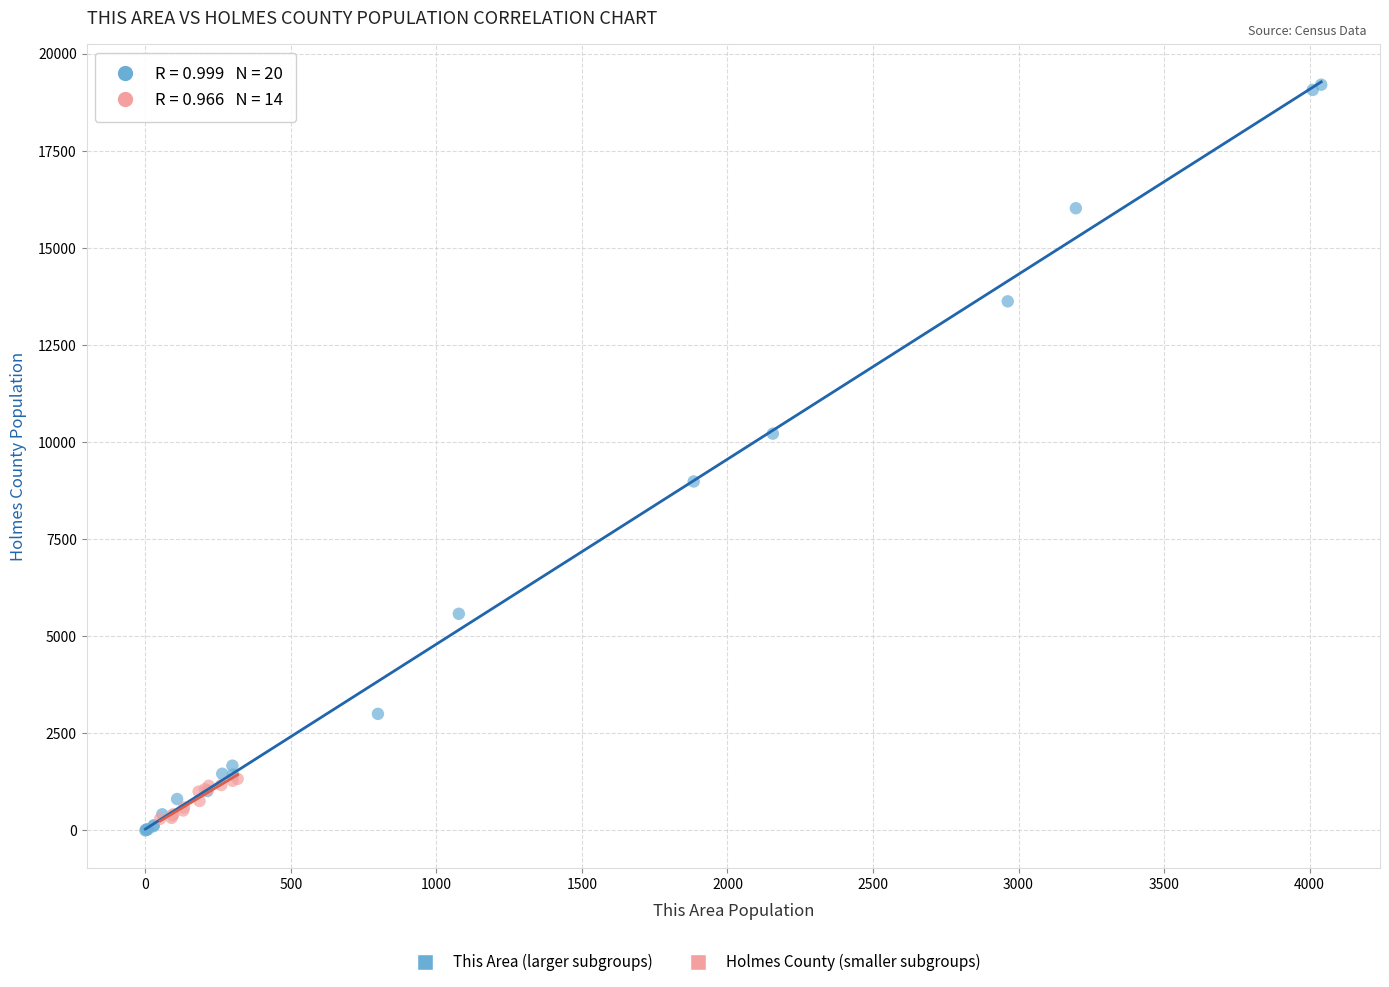

Which series has the largest Y range (max minus min)?

This Area (larger subgroups)